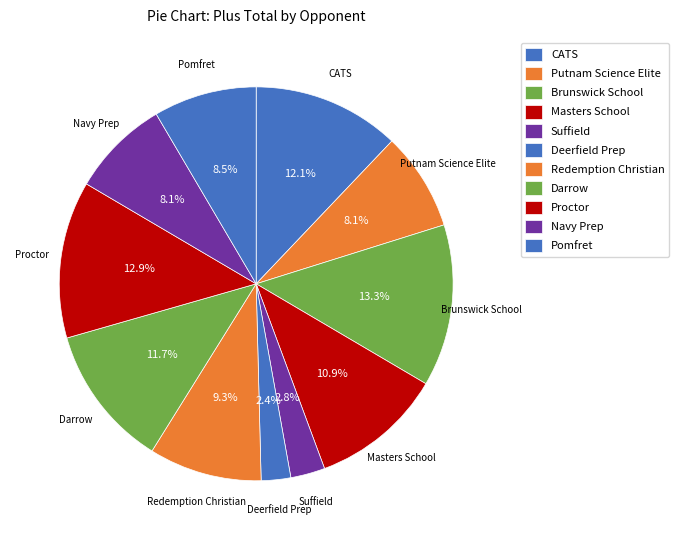

Is there any slice that represents more than half of the pie?

No